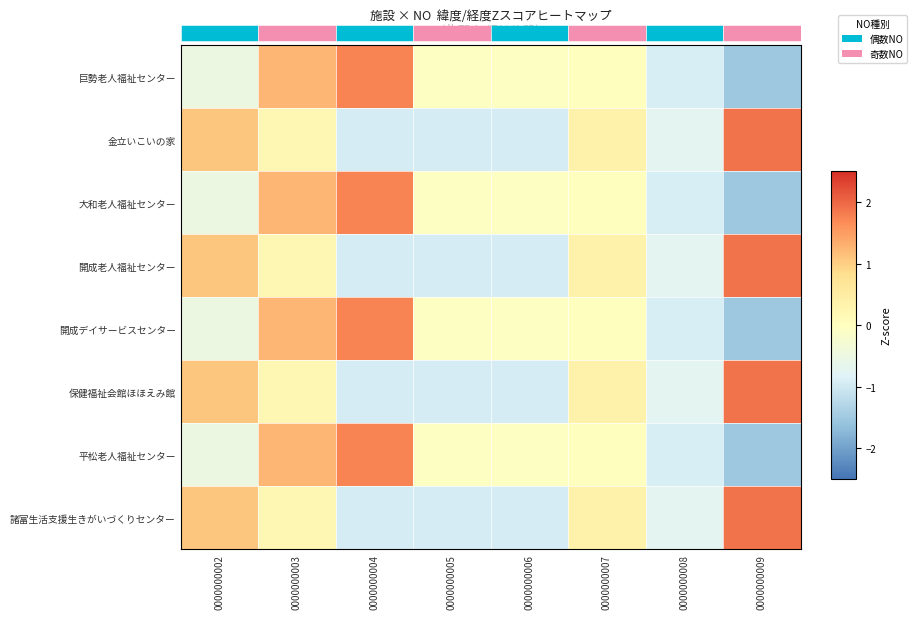

Reading left to right, extract all data points from this chart.

巨勢老人福祉センター: 0000000002=-0.5	0000000003=1.2	0000000004=1.8	0000000005=-0.0	0000000006=-0.0	0000000007=0.0	0000000008=-0.9	0000000009=-1.5
金立いこいの家: 0000000002=1.1	0000000003=0.2	0000000004=-0.9	0000000005=-0.9	0000000006=-0.9	0000000007=0.3	0000000008=-0.7	0000000009=1.9
大和老人福祉センター: 0000000002=-0.5	0000000003=1.2	0000000004=1.8	0000000005=-0.0	0000000006=-0.0	0000000007=0.0	0000000008=-0.9	0000000009=-1.5
開成老人福祉センター: 0000000002=1.1	0000000003=0.2	0000000004=-0.9	0000000005=-0.9	0000000006=-0.9	0000000007=0.3	0000000008=-0.7	0000000009=1.9
開成デイサービスセンター: 0000000002=-0.5	0000000003=1.2	0000000004=1.8	0000000005=-0.0	0000000006=-0.0	0000000007=0.0	0000000008=-0.9	0000000009=-1.5
保健福祉会館ほほえみ館: 0000000002=1.1	0000000003=0.2	0000000004=-0.9	0000000005=-0.9	0000000006=-0.9	0000000007=0.3	0000000008=-0.7	0000000009=1.9
平松老人福祉センター: 0000000002=-0.5	0000000003=1.2	0000000004=1.8	0000000005=-0.0	0000000006=-0.0	0000000007=0.0	0000000008=-0.9	0000000009=-1.5
諸富生活支援生きがいづくりセンター: 0000000002=1.1	0000000003=0.2	0000000004=-0.9	0000000005=-0.9	0000000006=-0.9	0000000007=0.3	0000000008=-0.7	0000000009=1.9